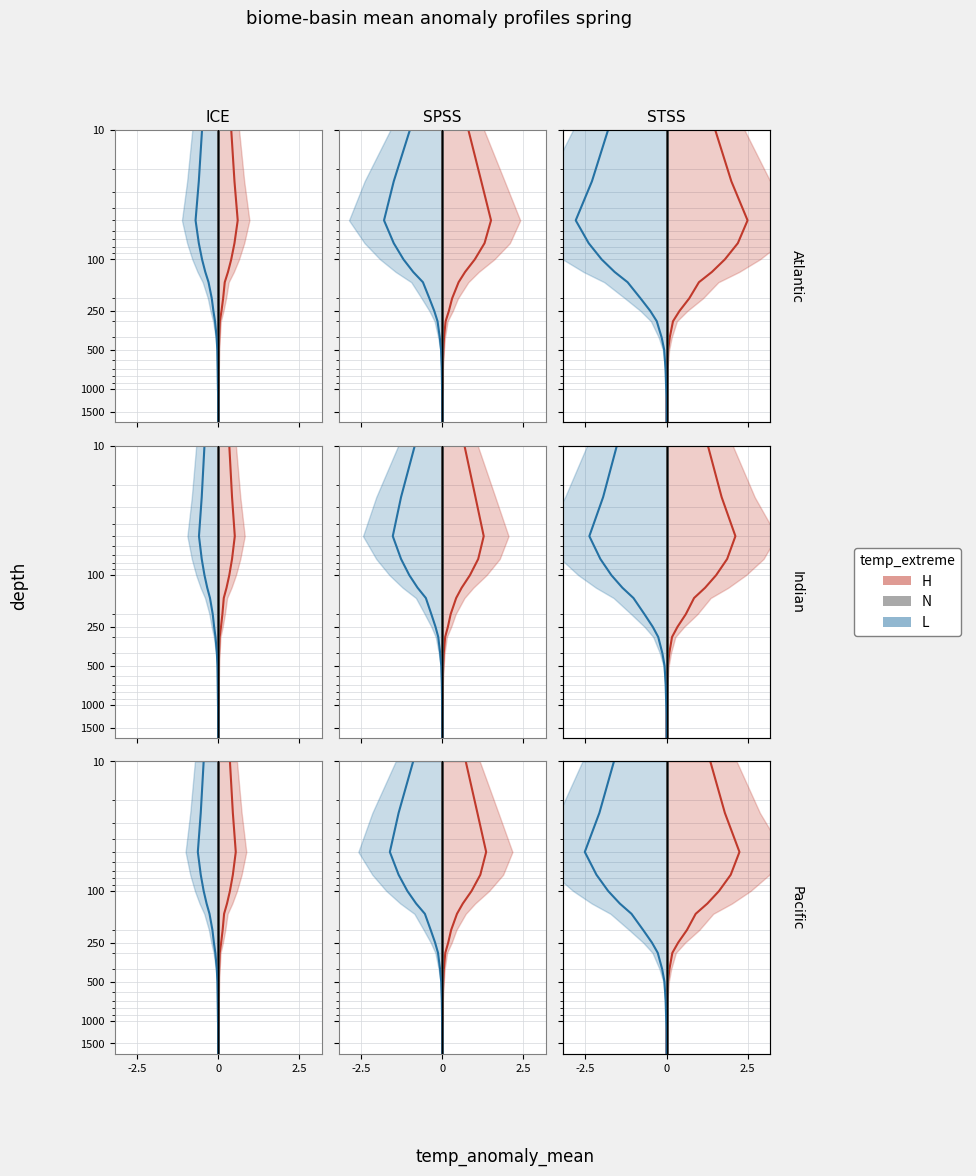

At how many categories does at least one series exceed 995?

7